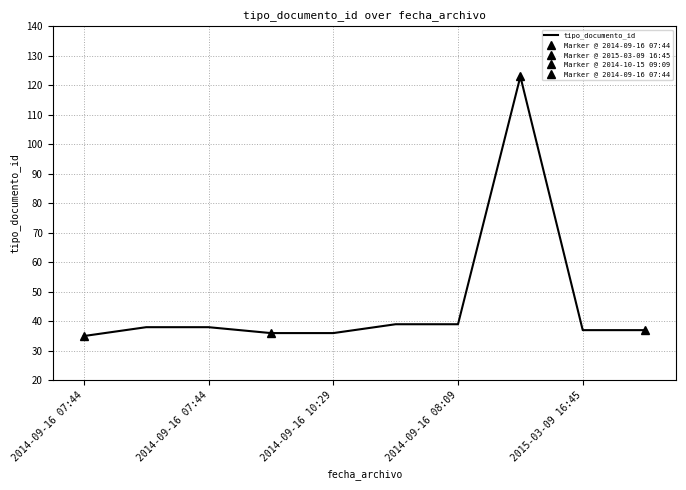

True or false: the data has more than 2 interior local peaks.

False